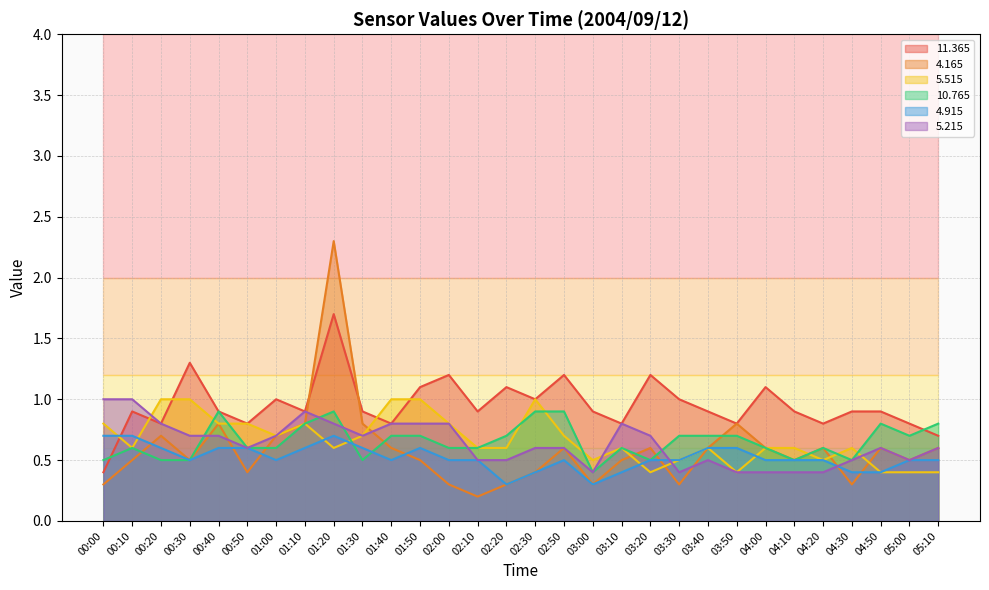

What are all the series names shown in the legend?

 11.365,   4.165,   5.515,  10.765,   4.915,   5.215